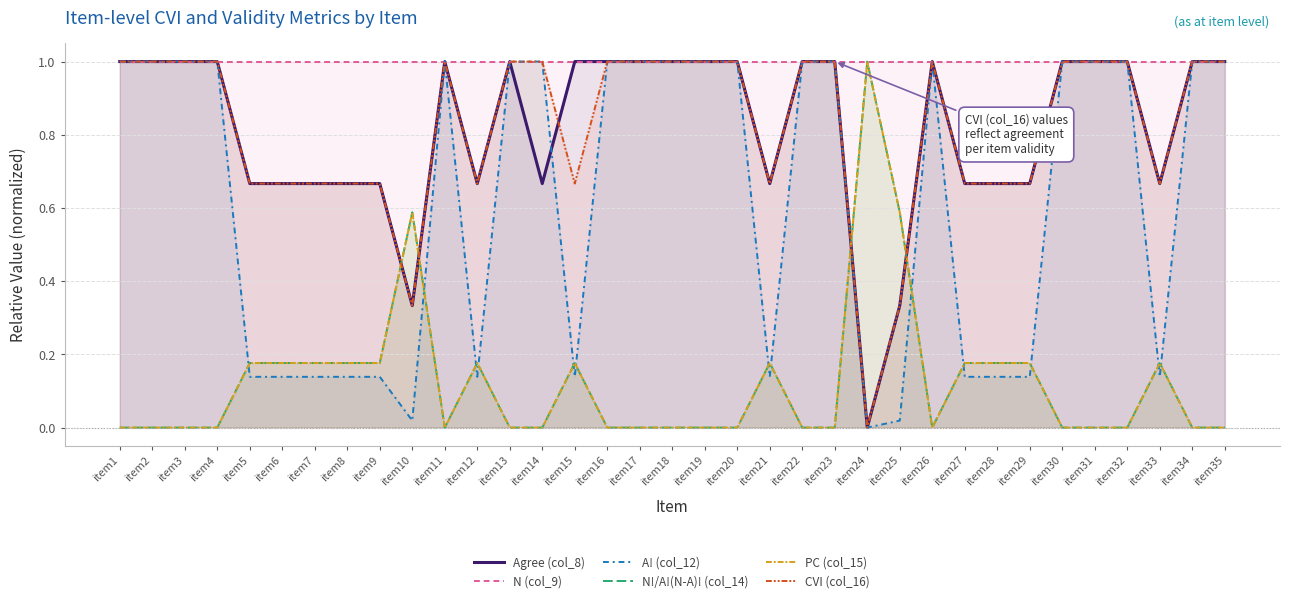

True or false: N!/A!(N-A)! (col_14) has a value of 0.0 at item35.

True